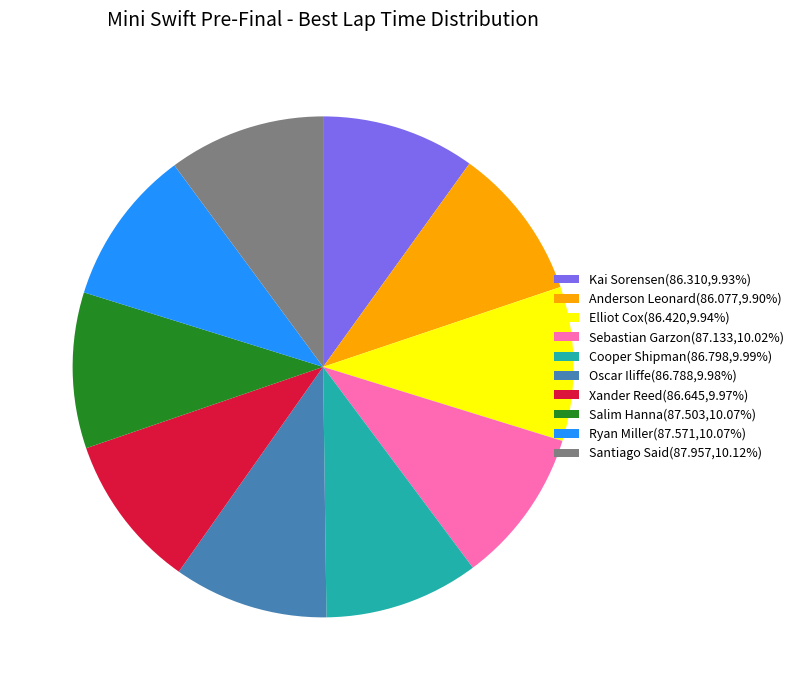

Is Sebastian Garzon(87.133,10.02%) the majority of the pie?

No